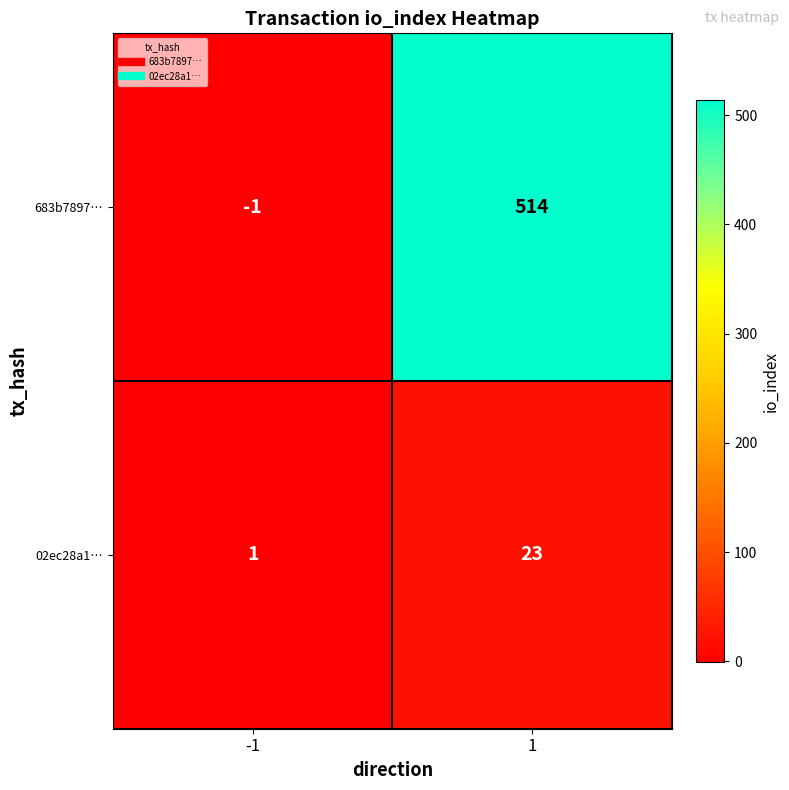

What is the sum of the 683b7897… values at 1 and -1?

513